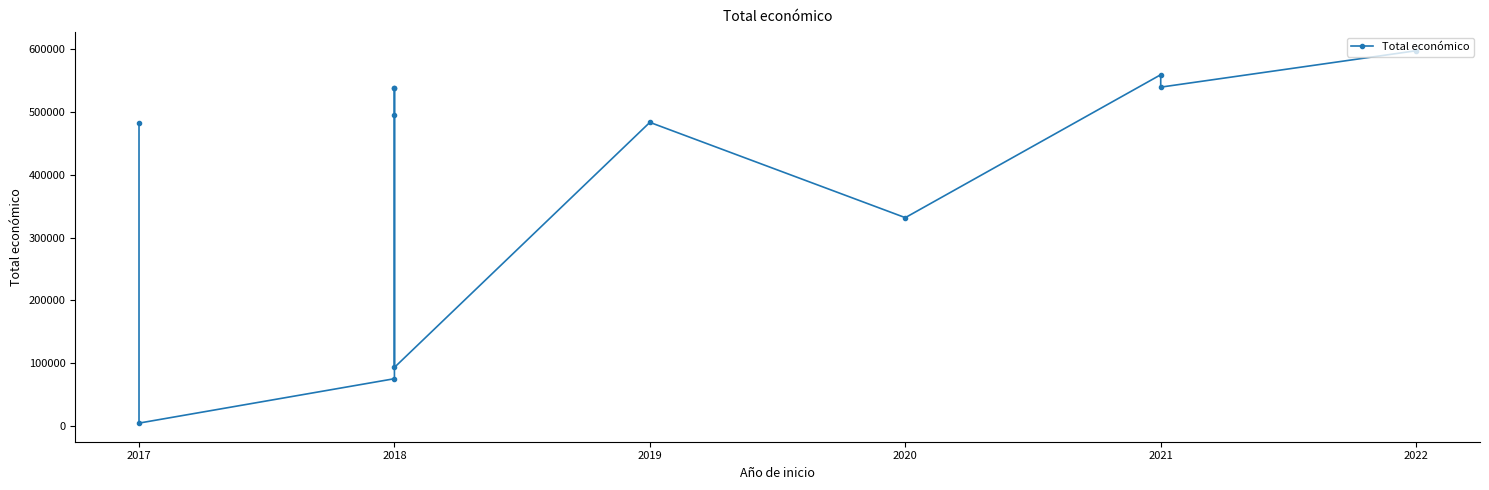

How many data points are less than 495066?

6